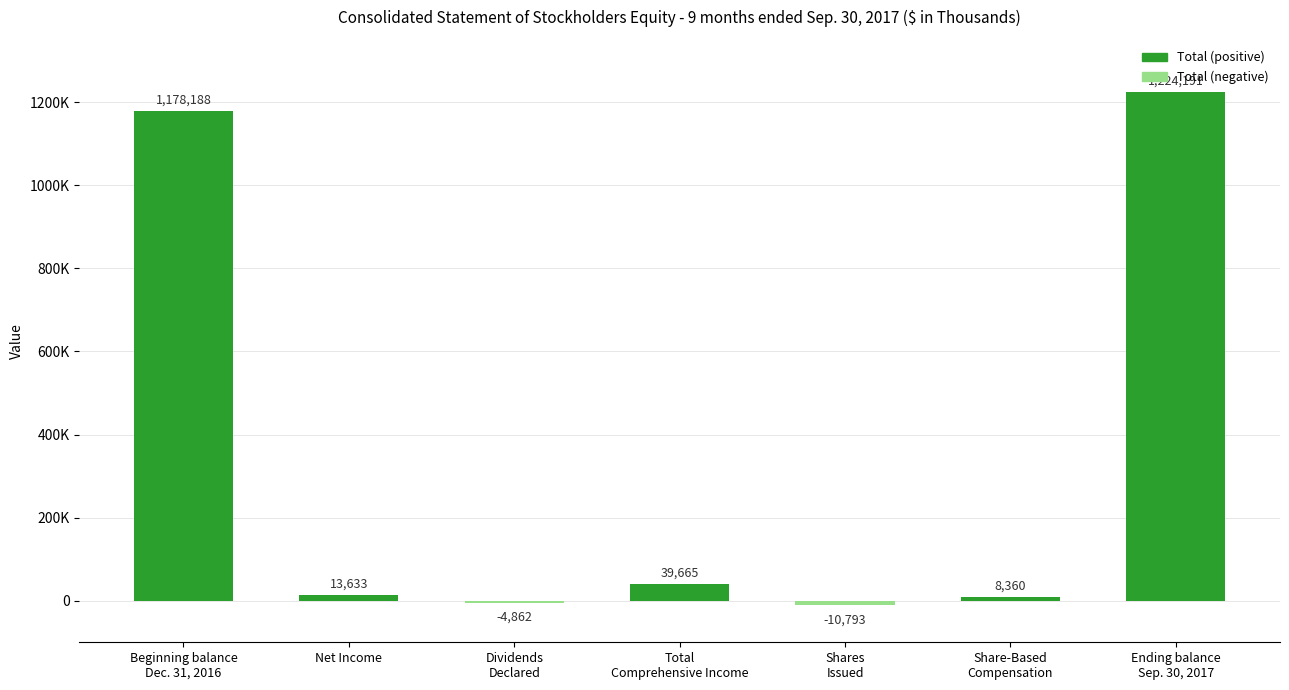

Reading left to right, what are all the values shown in this chart?

1178188	13633	-4862	39665	-10793	8360	1224191